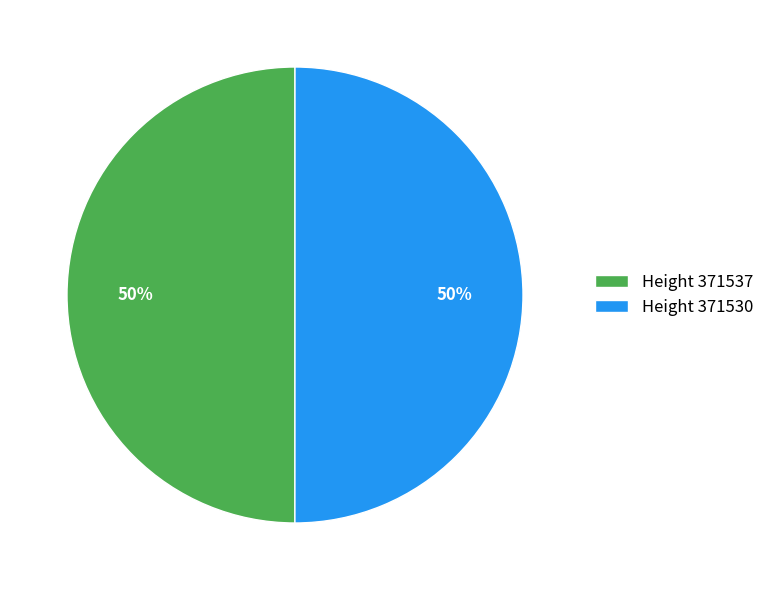

What is the ratio of the value at Height 371537 to the value at Height 371530?

1.0